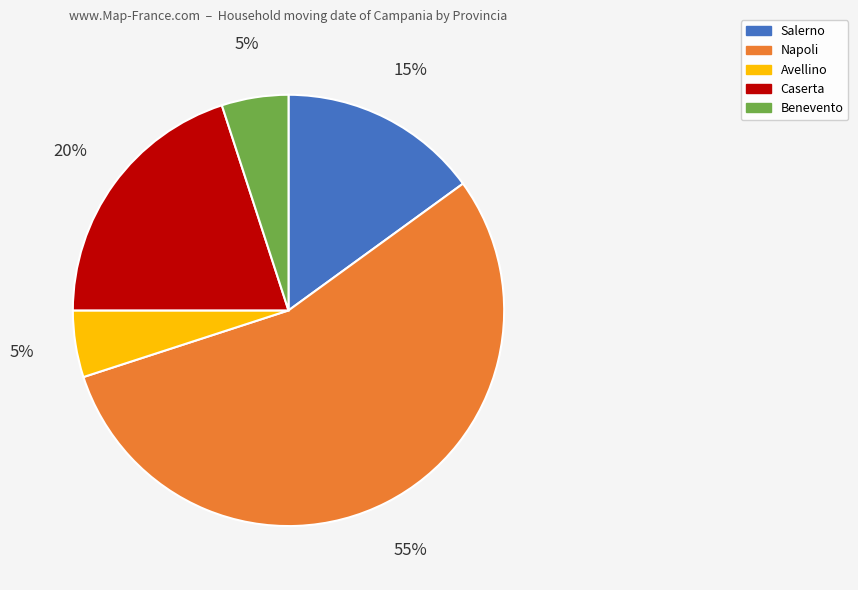

What is the largest slice in the pie chart?

Napoli